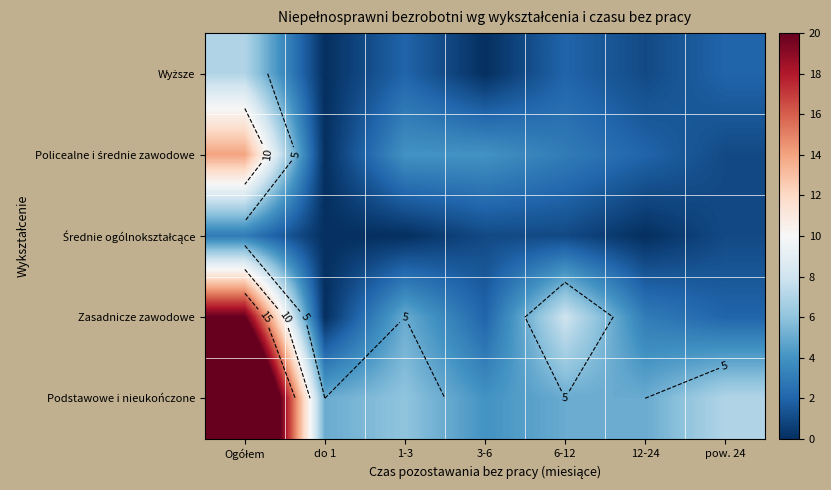

Between 1-3 and 6-12, which series saw the biggest shift?

Zasadnicze zawodowe